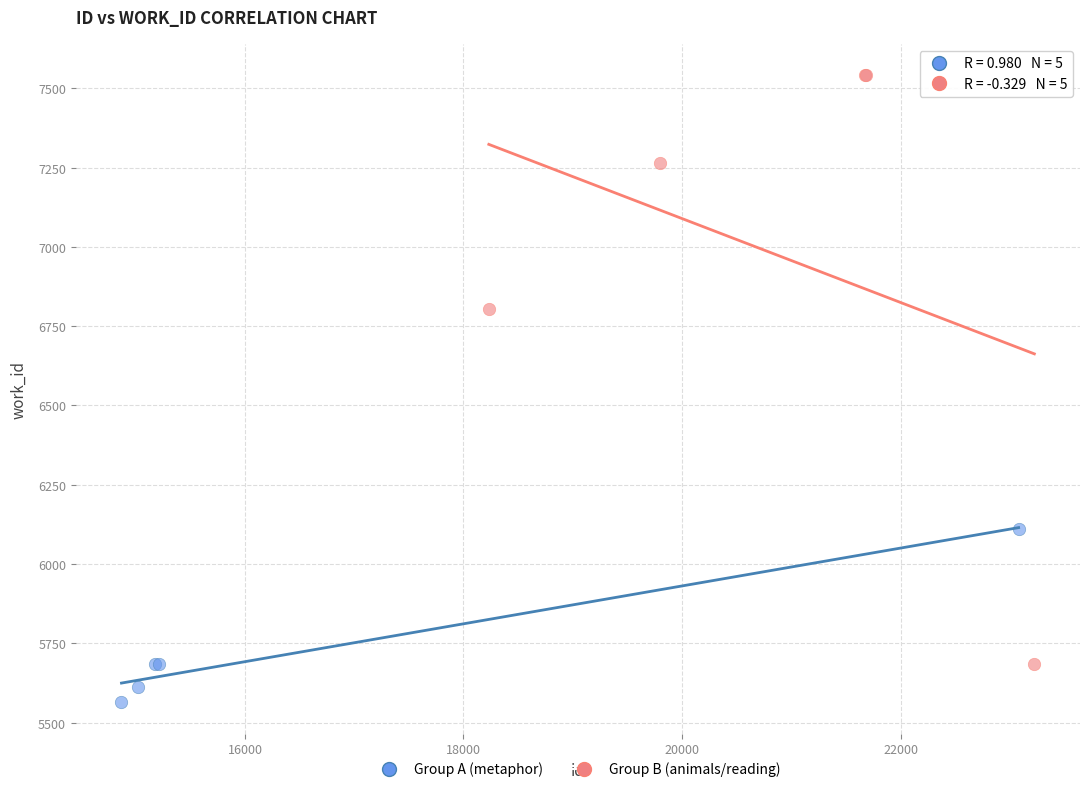

Which series contains the lowest Y value?

Group A (metaphor)